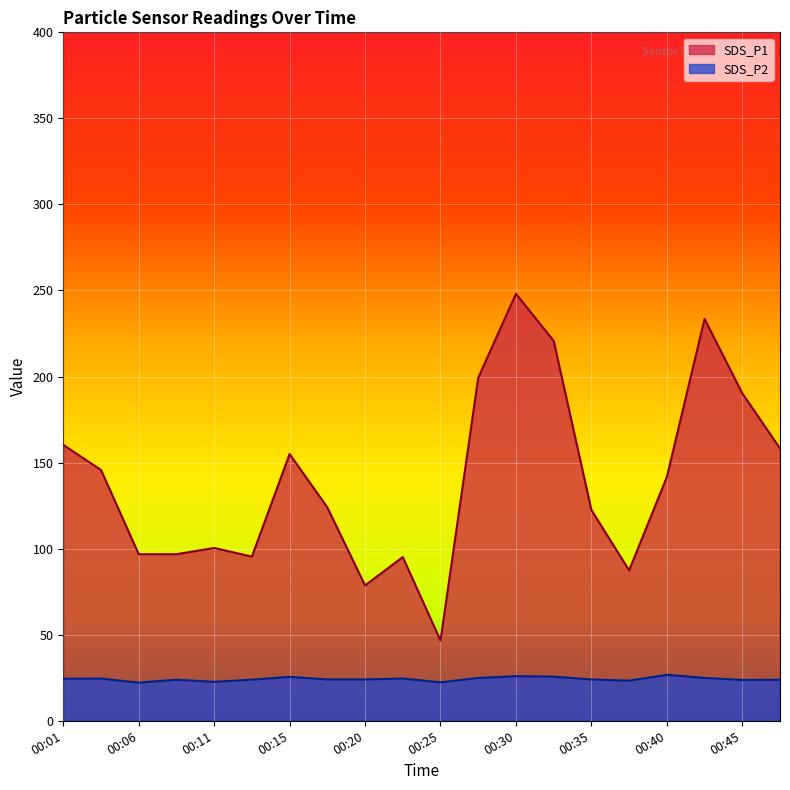

Reading left to right, transcribe all the data shown in this chart.

SDS_P1: 00:01=160.3	00:03=145.7	00:06=96.8	00:08=96.8	00:11=100.4	00:13=95.4	00:15=155.0	00:18=124.0	00:20=78.7	00:23=95.1	00:25=46.6	00:28=199.2	00:30=248.1	00:32=220.8	00:35=122.5	00:37=87.4	00:40=141.6	00:42=233.5	00:45=190.2	00:47=158.3
SDS_P2: 00:01=24.4	00:03=24.5	00:06=22.1	00:08=23.9	00:11=22.6	00:13=23.9	00:15=25.5	00:18=24.0	00:20=24.0	00:23=24.6	00:25=22.3	00:28=24.9	00:30=25.9	00:32=25.6	00:35=24.0	00:37=23.3	00:40=26.7	00:42=24.9	00:45=23.7	00:47=23.9